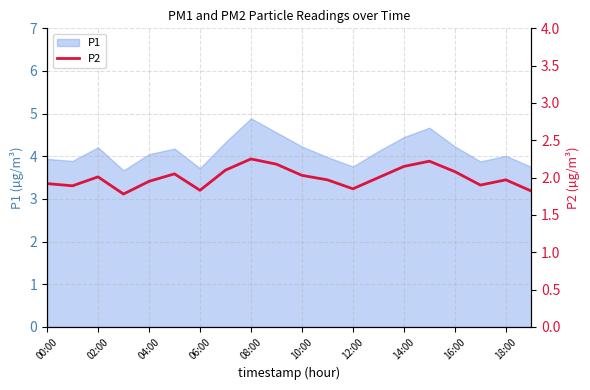

What is the lowest value of the P1 series?

3.7